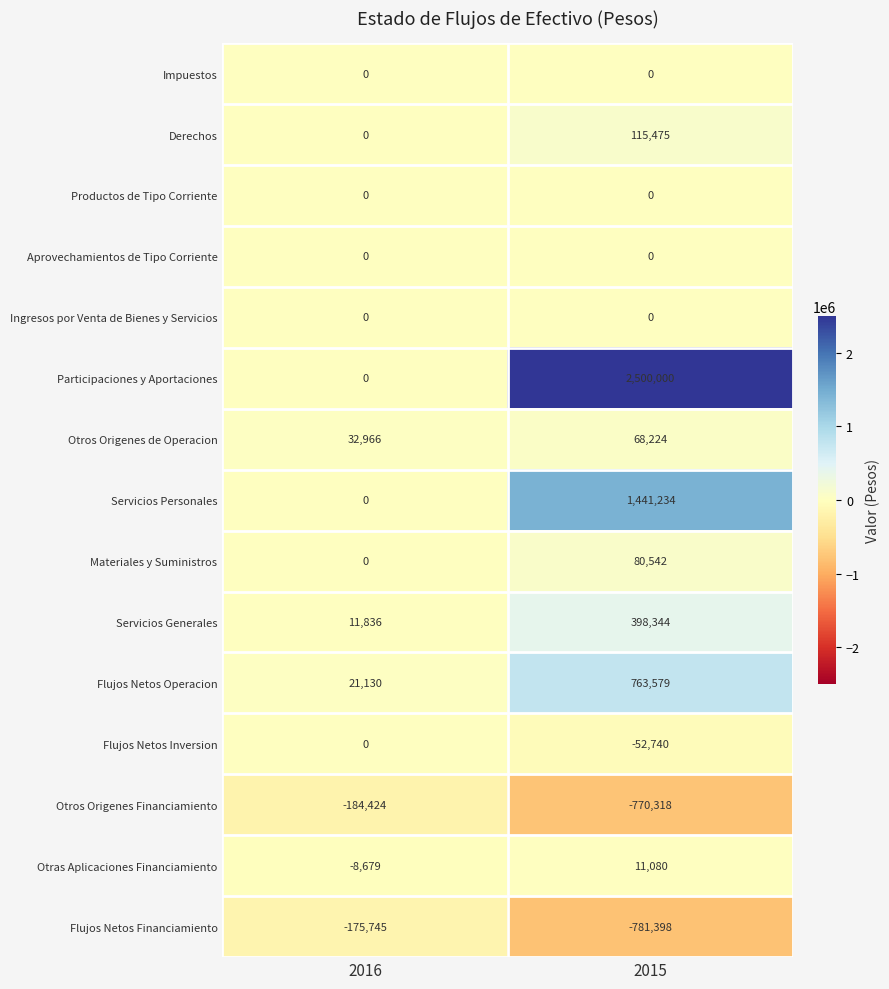

What is the difference between the Flujos Netos Inversion values at 2016 and 2015?

52740